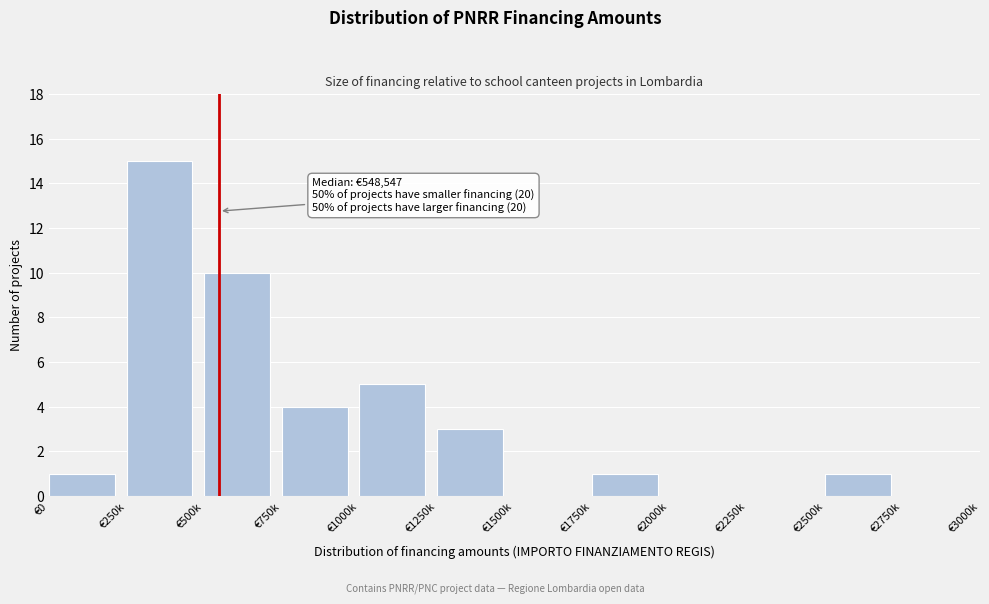

Reading right to left, what are all the values shown in this chart?

€2750k=0	€2500k=1	€2250k=0	€2000k=0	€1750k=1	€1500k=0	€1250k=3	€1000k=5	€750k=4	€500k=10	€250k=15	€0=1